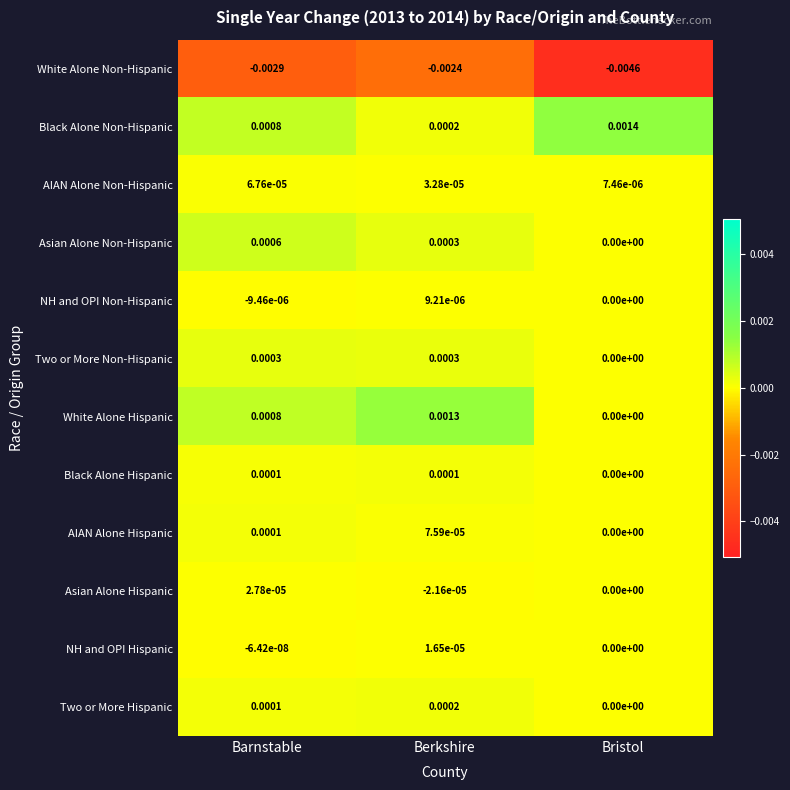

At which category is the sum across all series the highest?

Berkshire